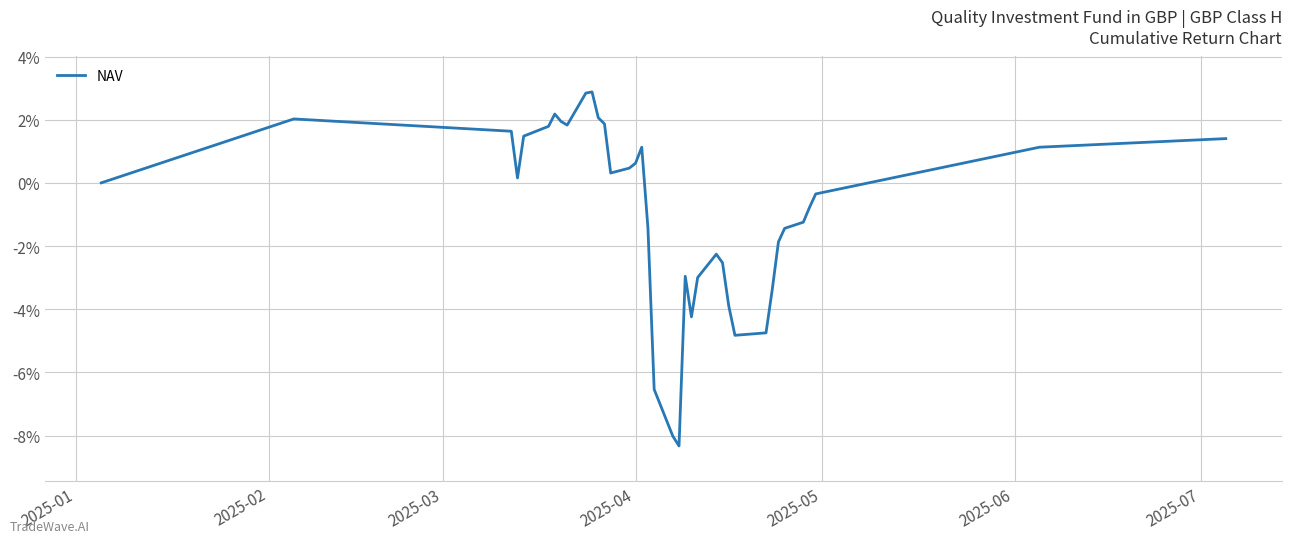

Is this an area chart (filled region under the line)?

No